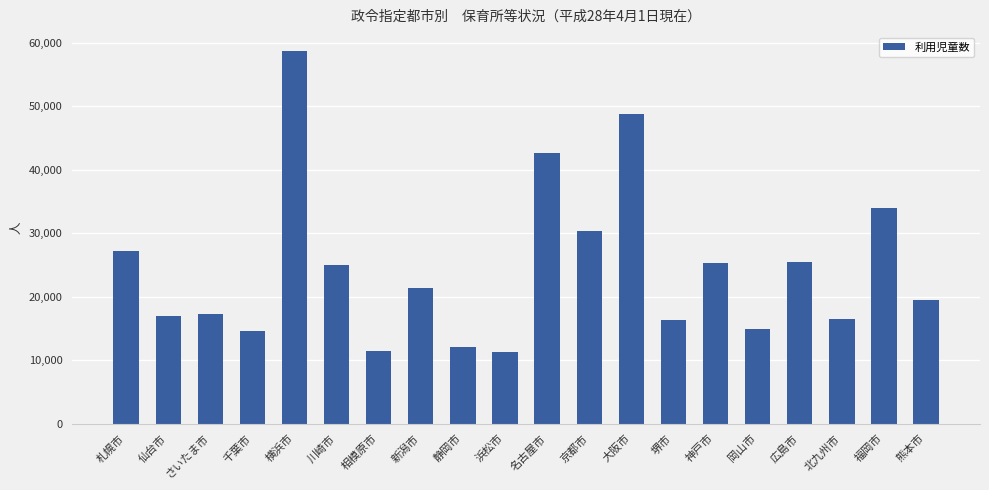

Are the bars grouped side by side (vs. stacked)?

No